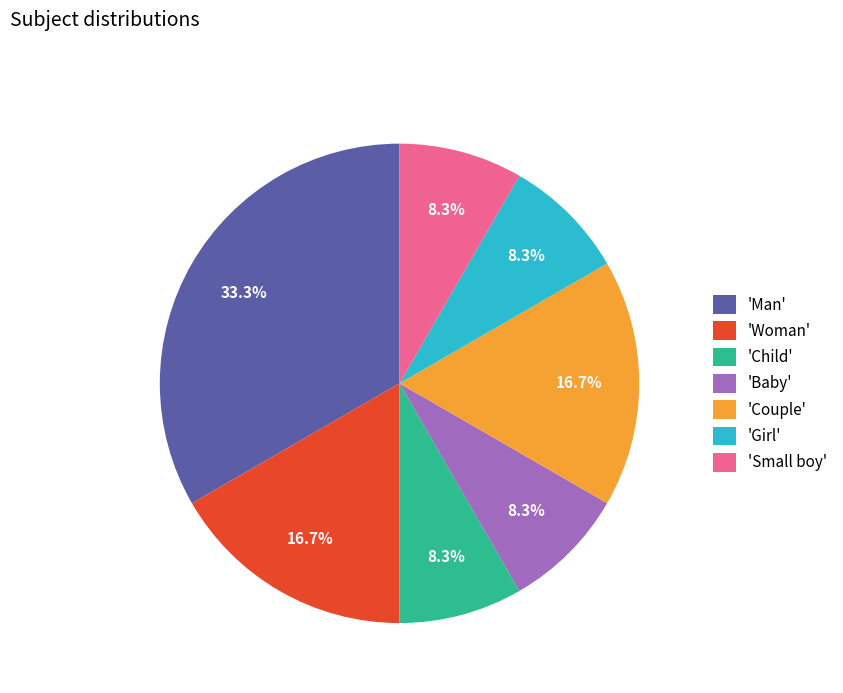

To the nearest percent, what is the average slice percentage?

14%